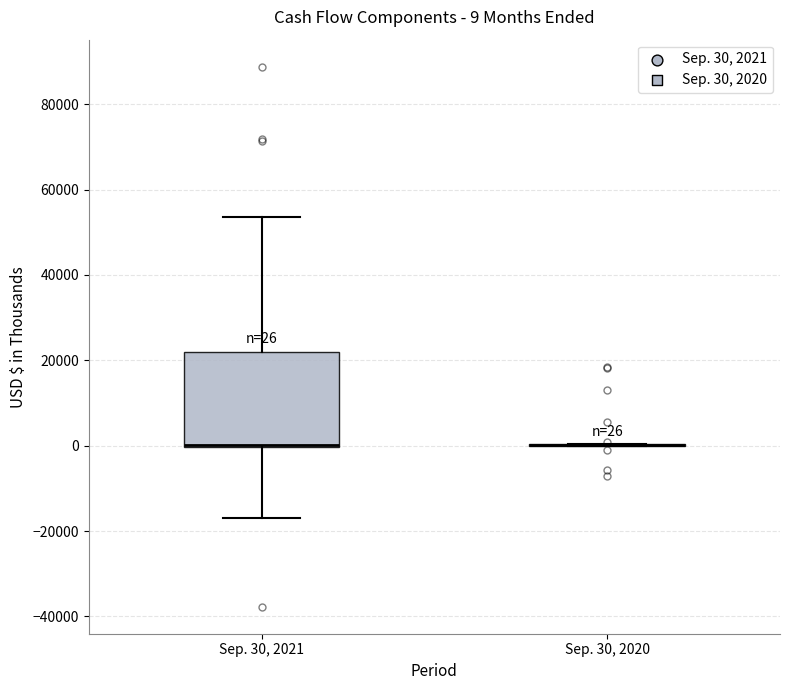

Comparing the boxes themselves (not the whiskers), which one is the tallest?

Sep. 30, 2021